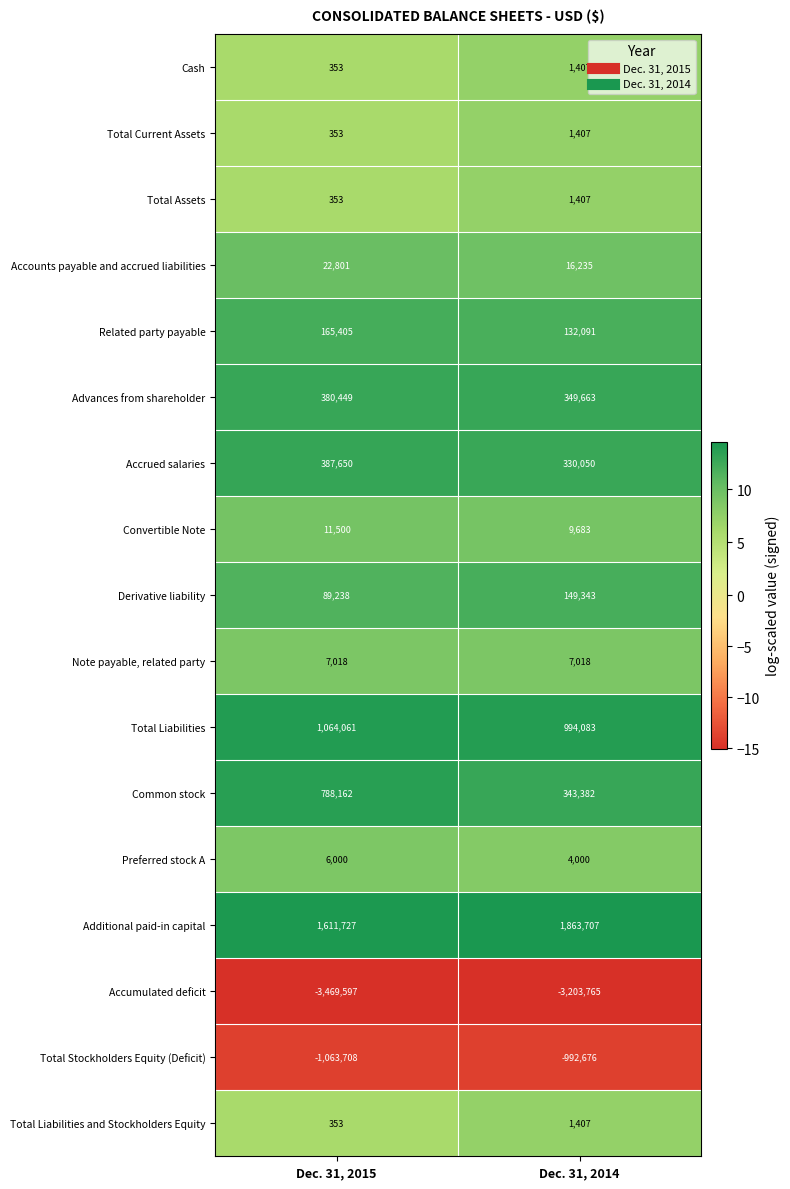

What is the sum of the Derivative liability values at Dec. 31, 2015 and Dec. 31, 2014?

238581